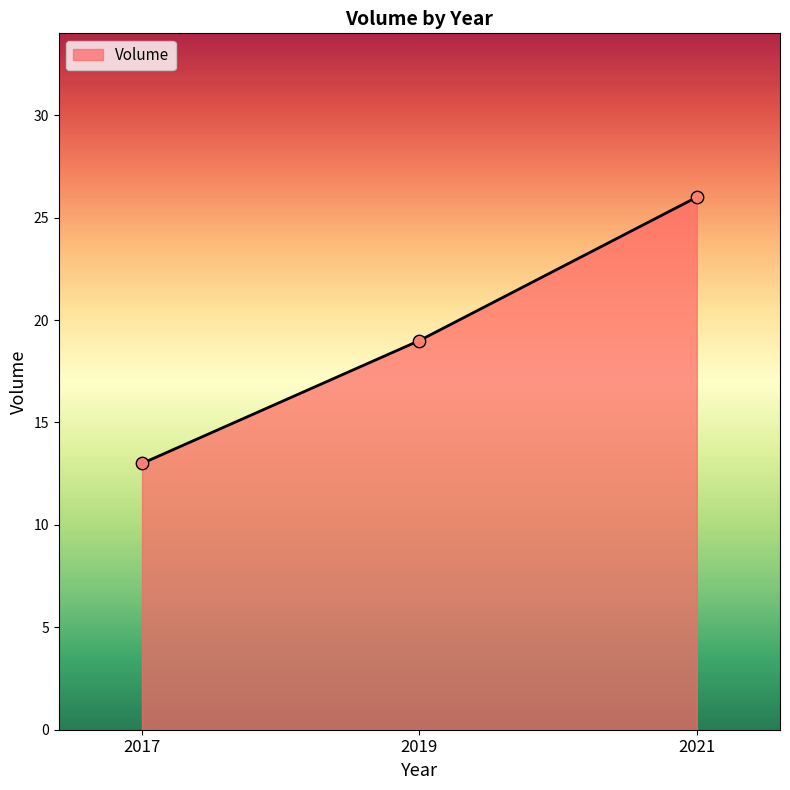

Which has a higher value, 2019 or 2021?

2021